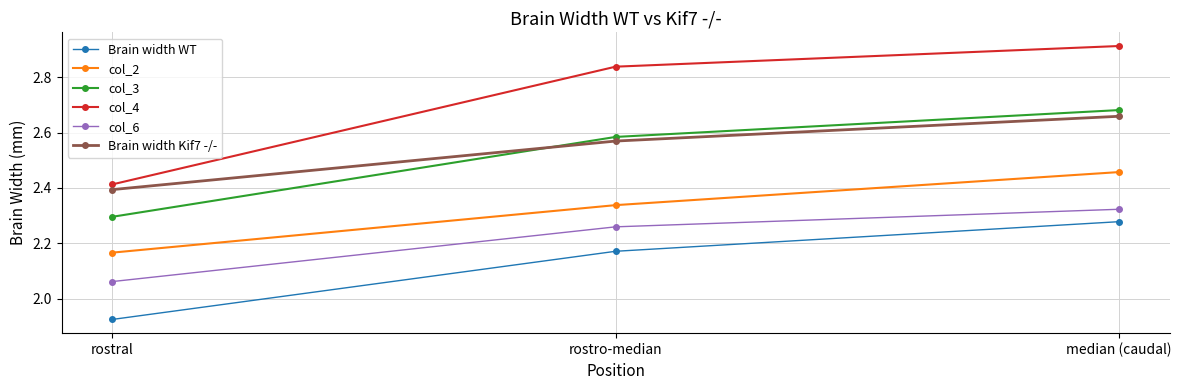

Count the col_6 values in the range 2 to 3.

3